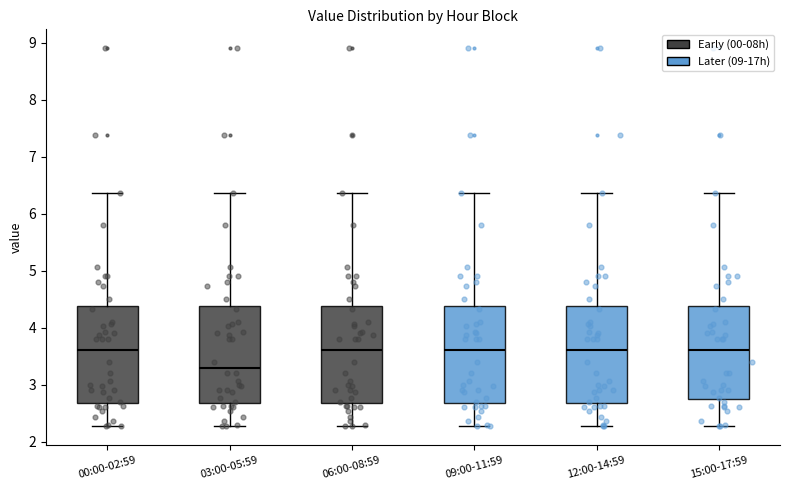

Where does the median line of the box for 12:00-14:59 sit on the y-axis? The values are not printed on the chart, so give them approximately, as read against the axis.

3.6